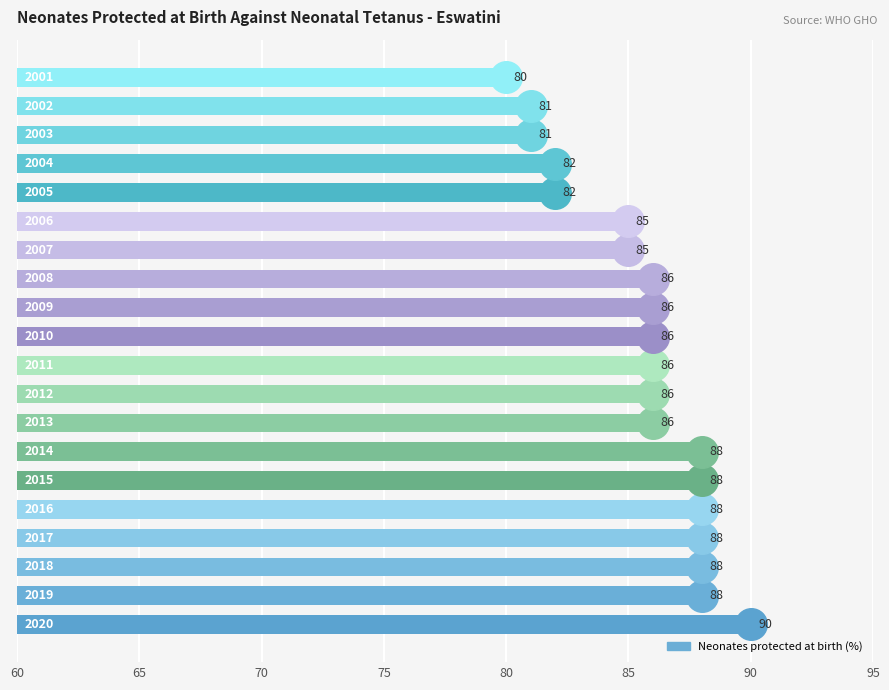

What is the average value?

86